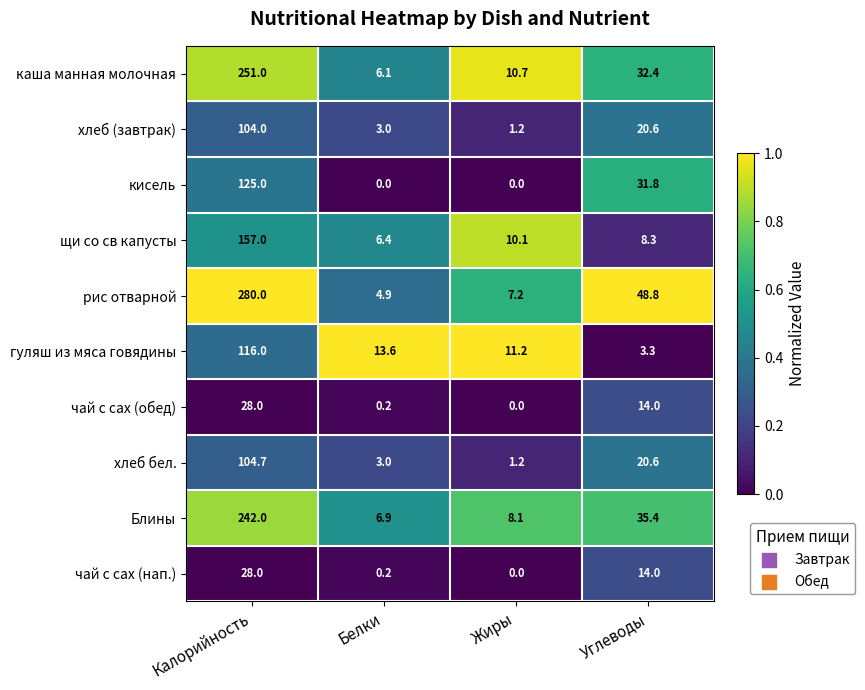

What is the average value of the рис отварной series?

85.2